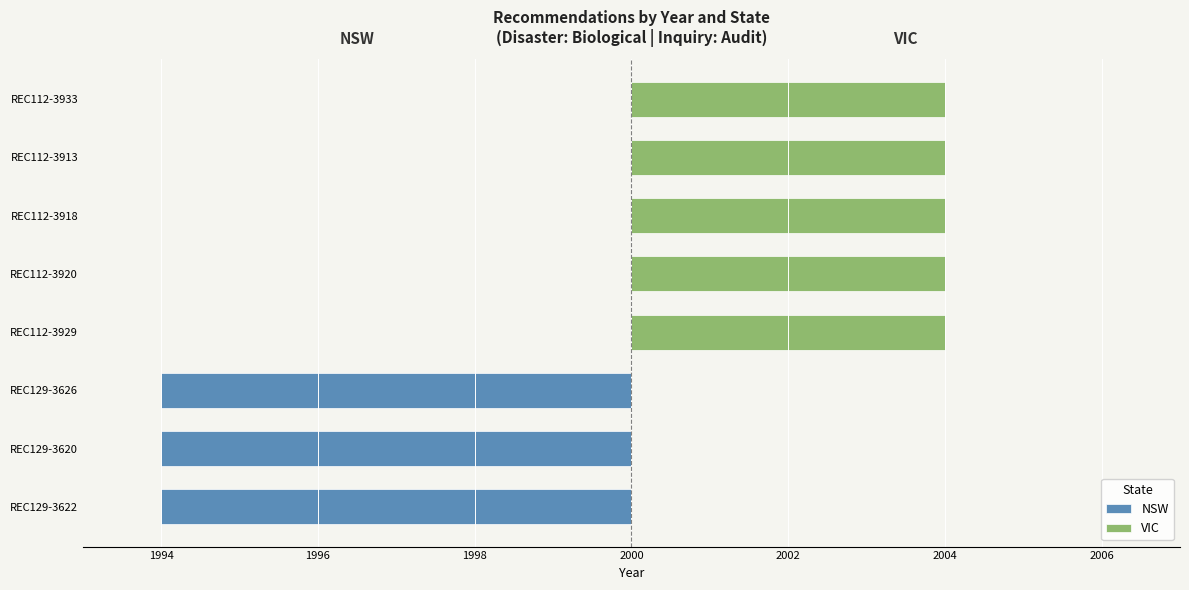

What is the difference between the second highest and minimum values?

2